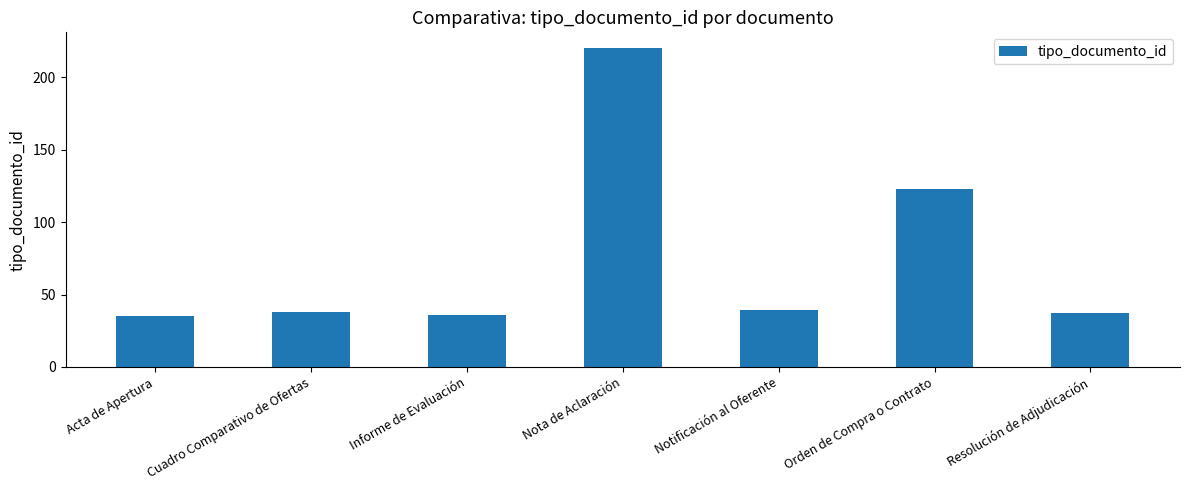

What is the change in value from Nota de Aclaración to Notificación al Oferente?

-181